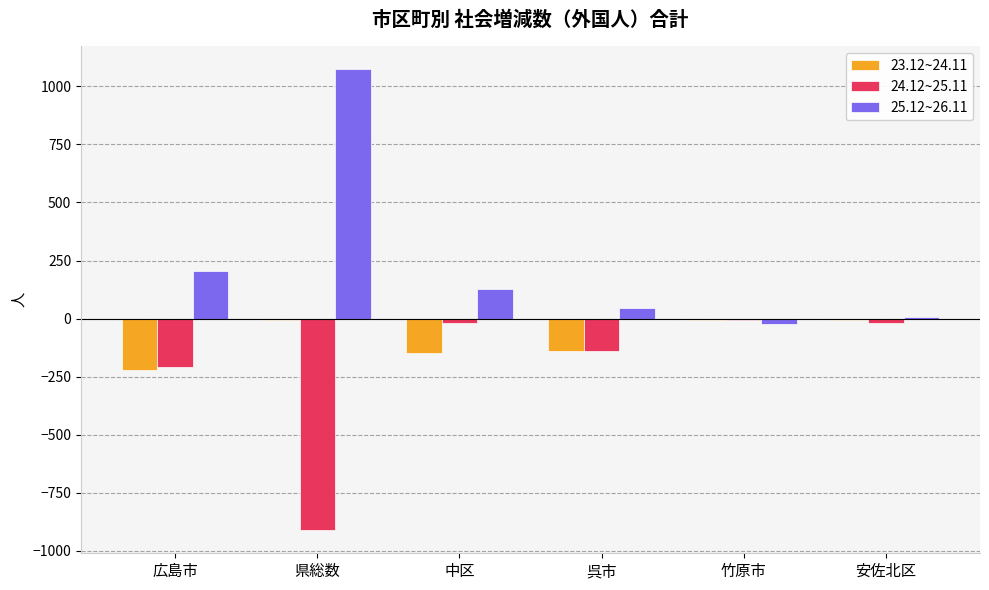

What is the sum of all 24.12~25.11 values?

-1303